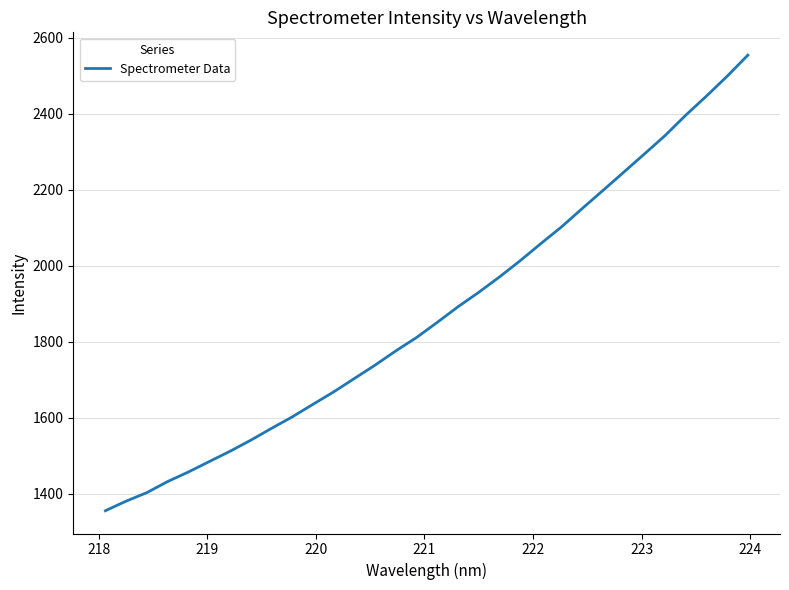

What is the difference between the maximum and minimum values?

1199.1